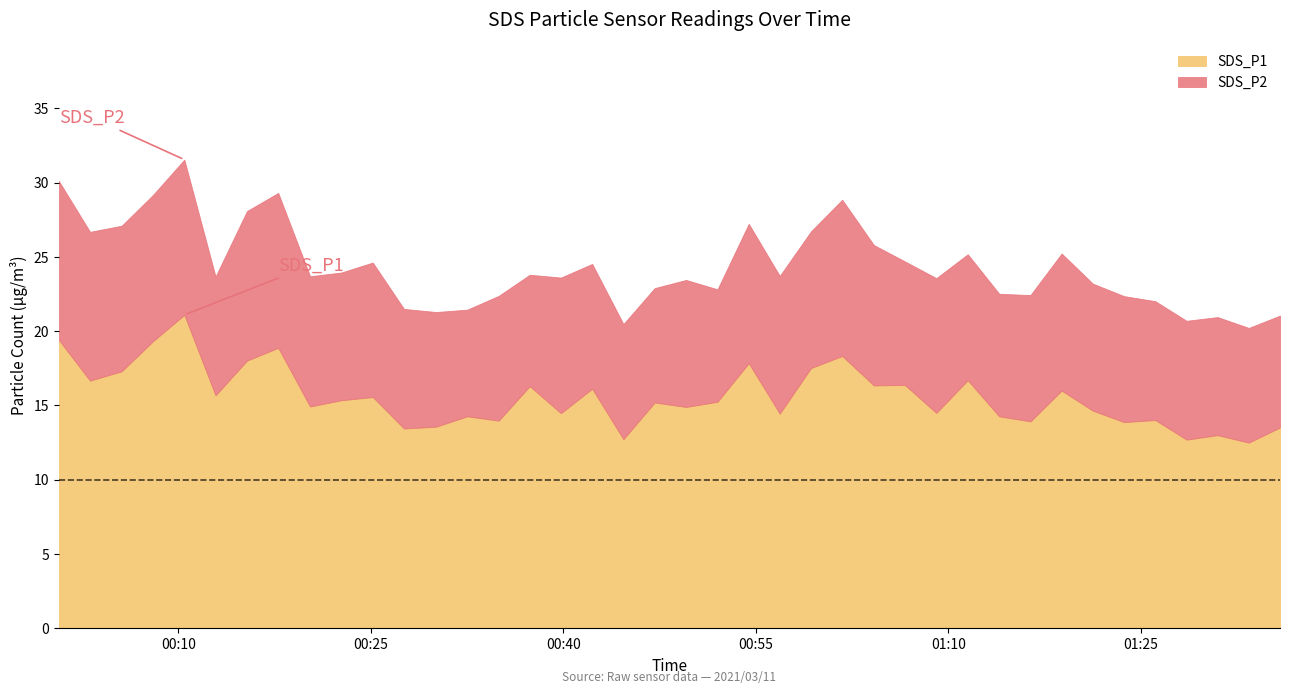

What is the value of the SDS_P2 point at the 38th from the left?

8.0